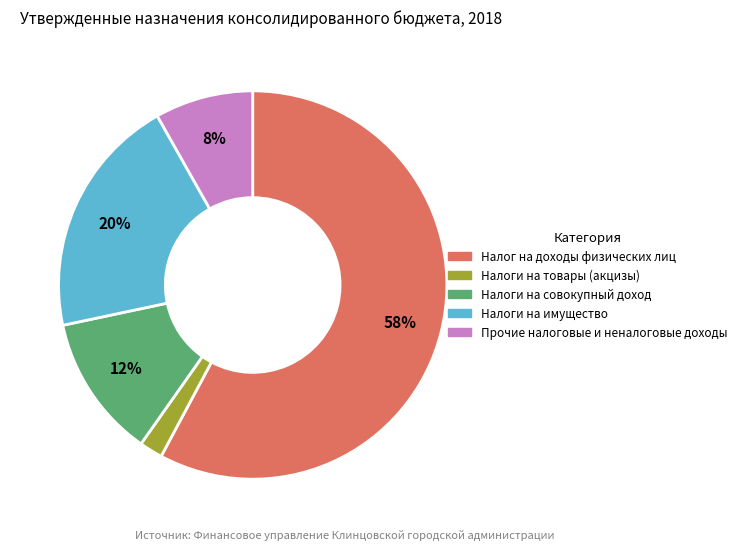

Which has a higher value, Прочие налоговые и неналоговые доходы or Налоги на имущество?

Налоги на имущество